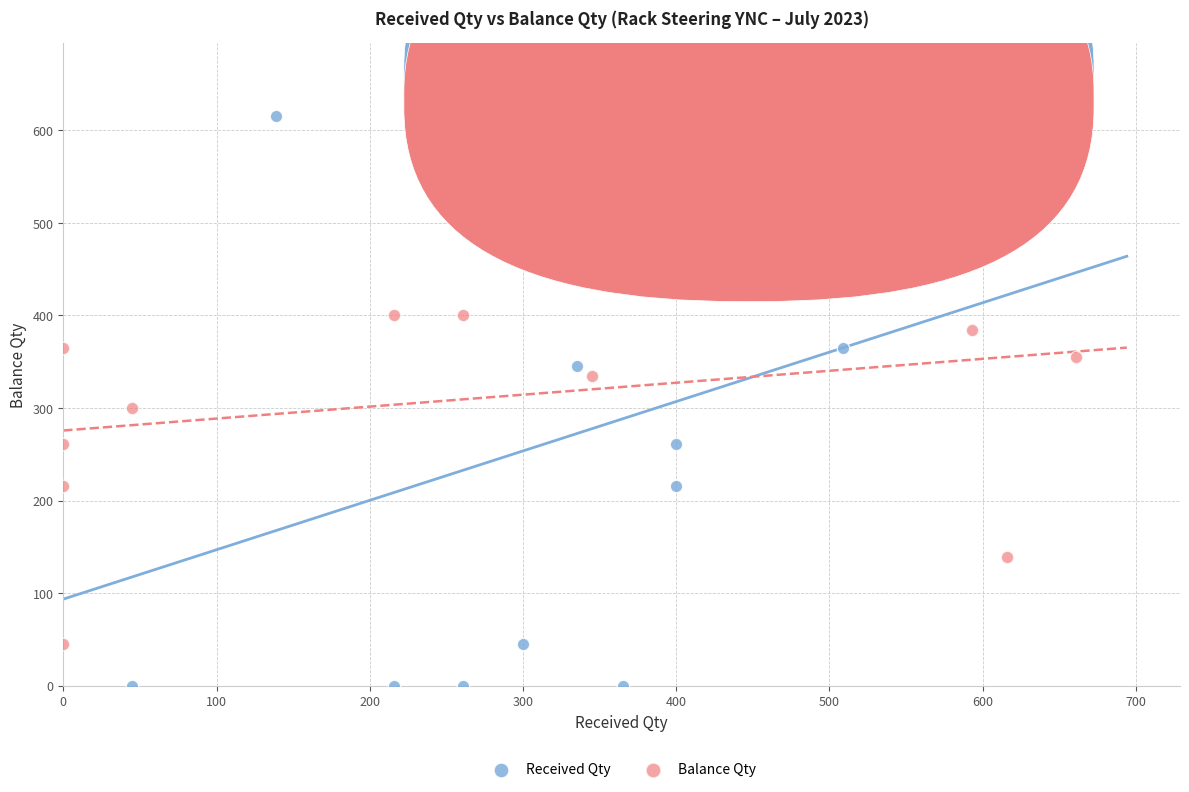

Which series contains the highest Y value?

Received Qty